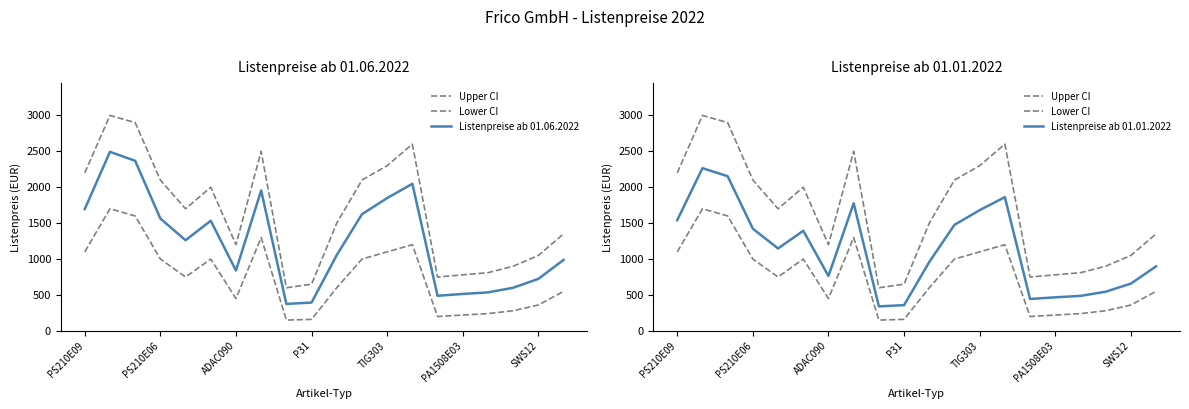

How many values in the Listenpreise ab 01.01.2022 series are below 1147?

10